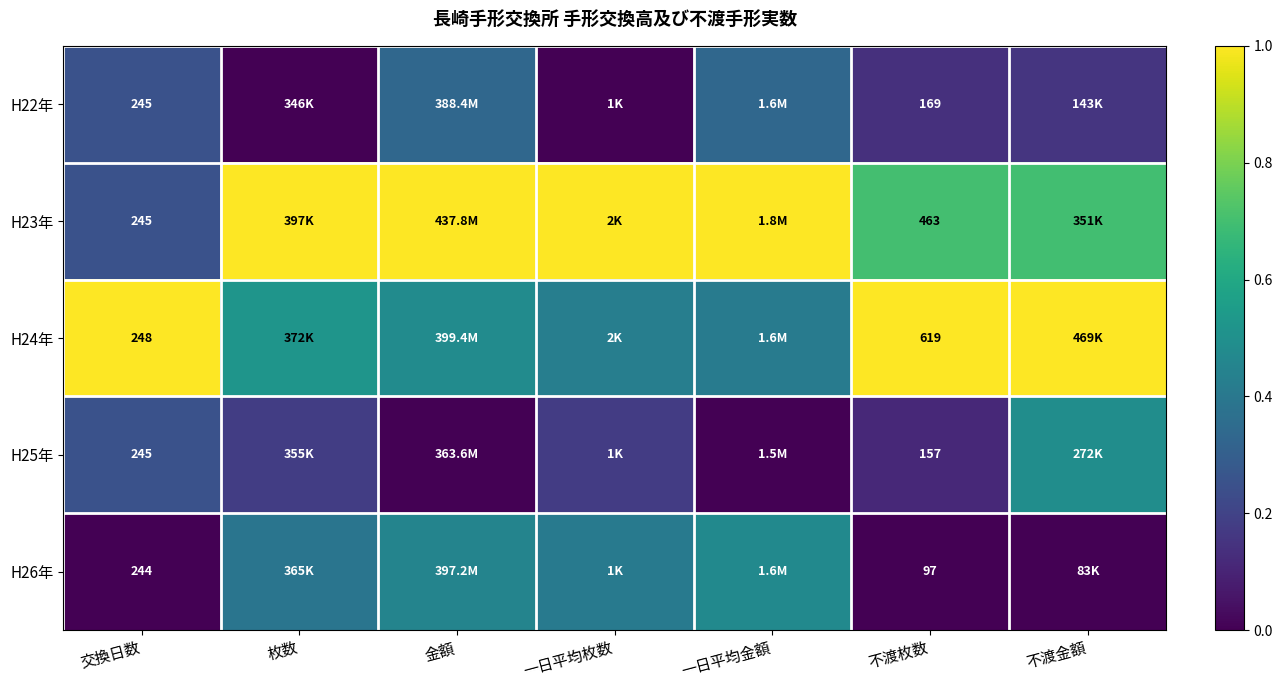

How many series are shown in this chart?

5